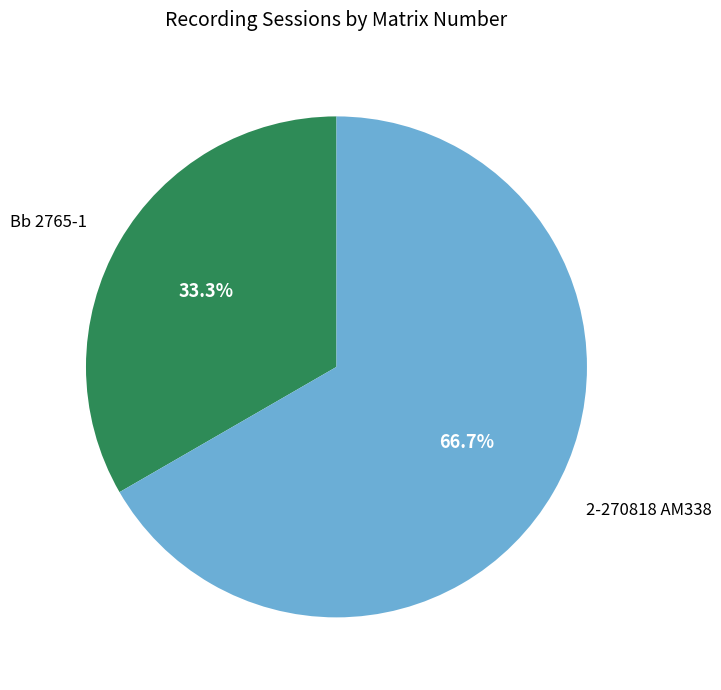

Which slice represents more than half of the pie?

2-270818 AM338